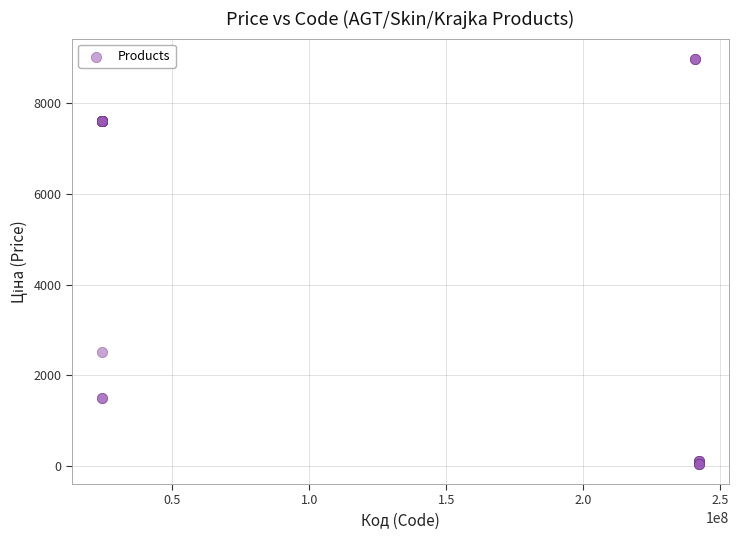

What Y value in the scatter plot is closest to 4510?

2517.2